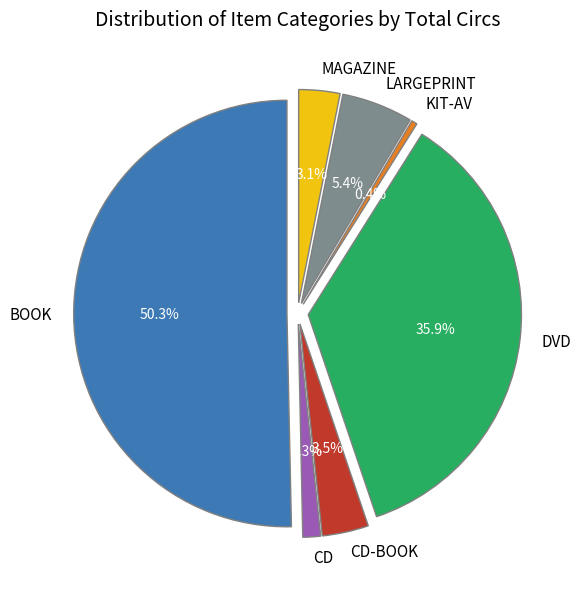

Count the number of slices in the pie.

7